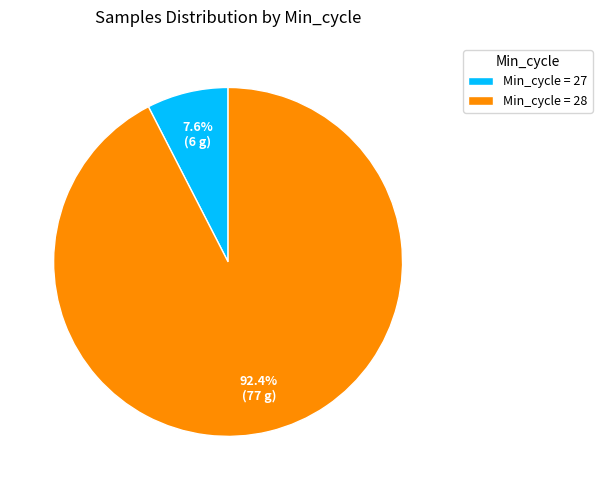

What is the ratio of the value at Min_cycle = 28 to the value at Min_cycle = 27?

12.2